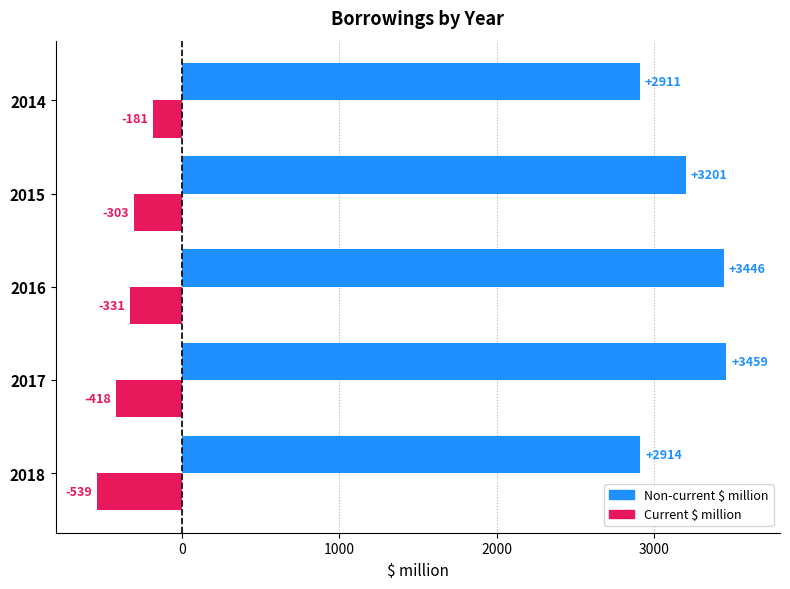

What is the maximum value shown in the chart?

3459